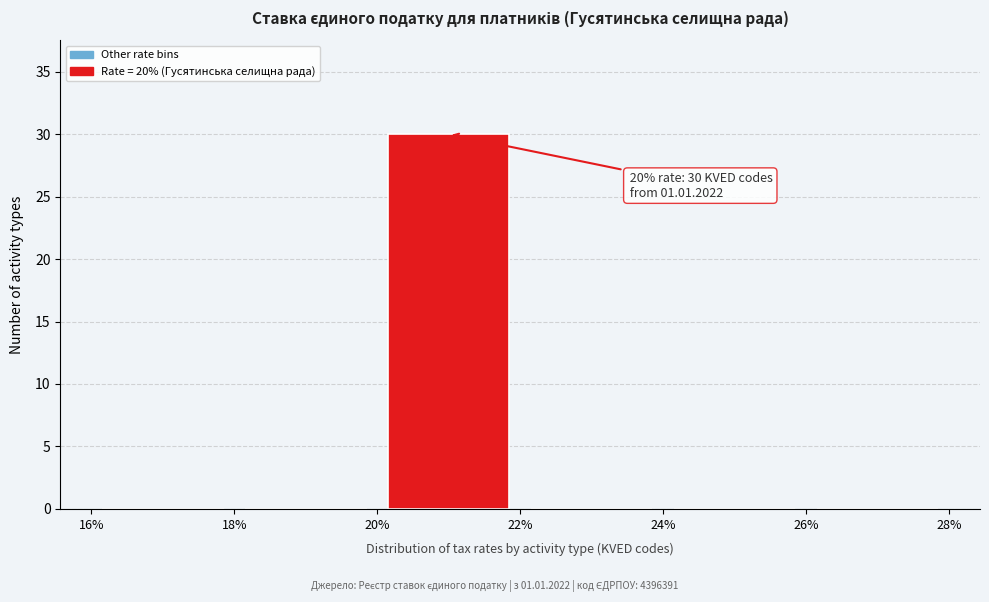

Which range on the x-axis has the tallest bar?

20% to 22%